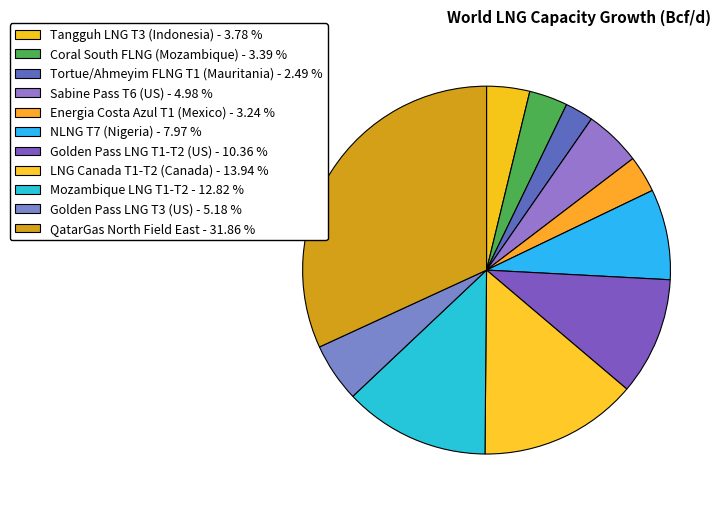

To the nearest percent, what is the combined percentage of Mozambique LNG T1-T2 and QatarGas North Field East?

45%